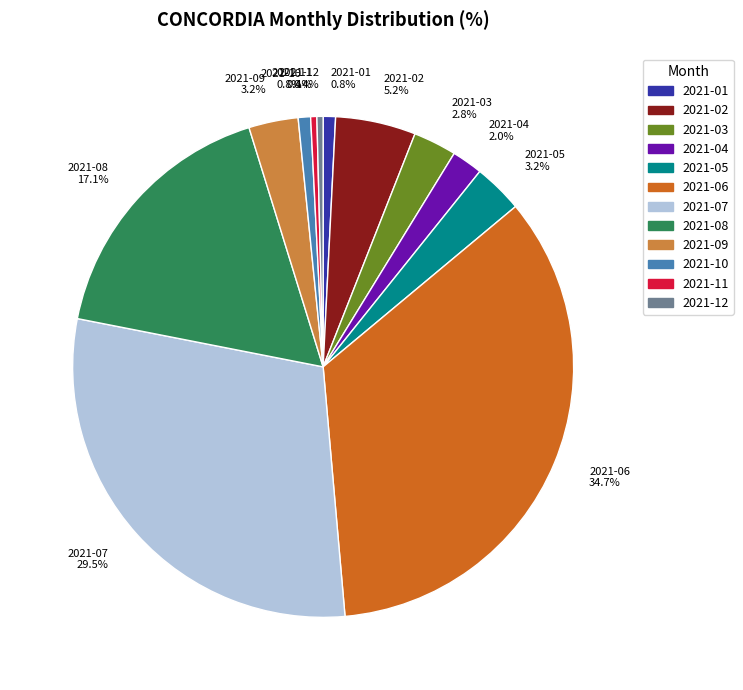

How many slices are in this pie chart?

12